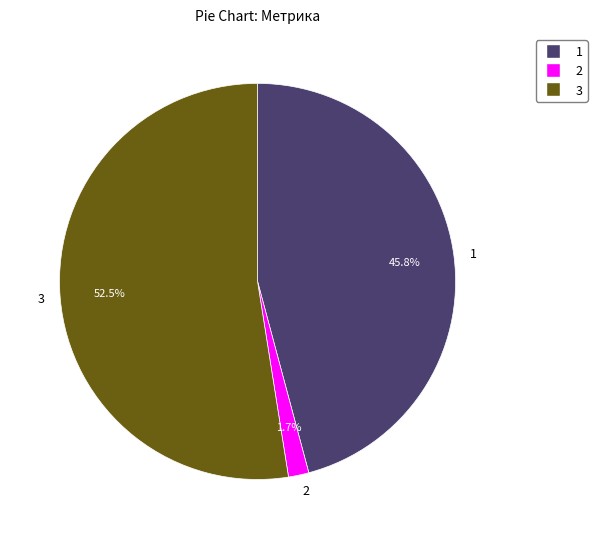

Between 3 and 1, which is larger?

3